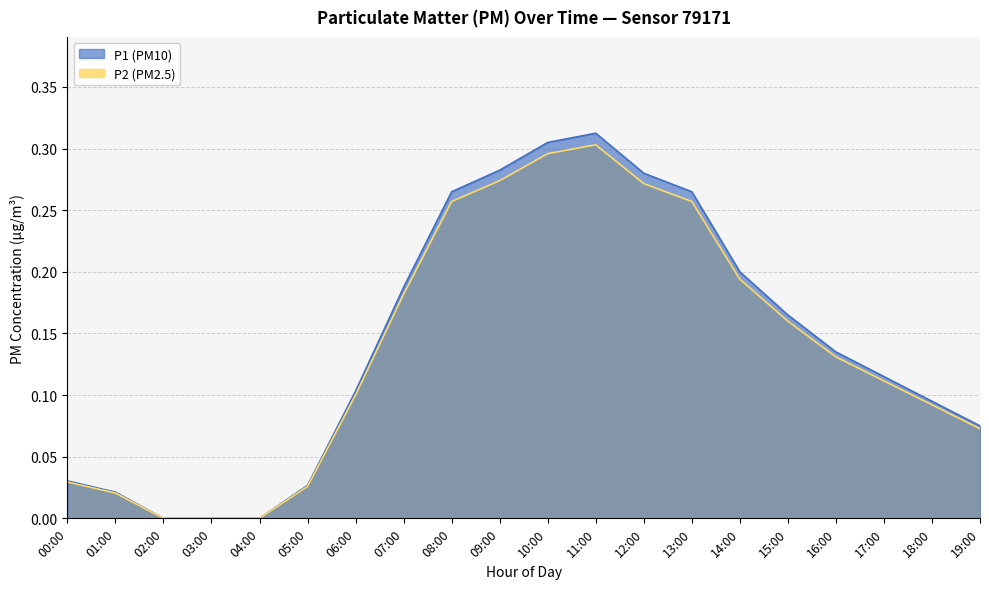

What is the difference between the second highest and minimum values in the P1 series?

0.3